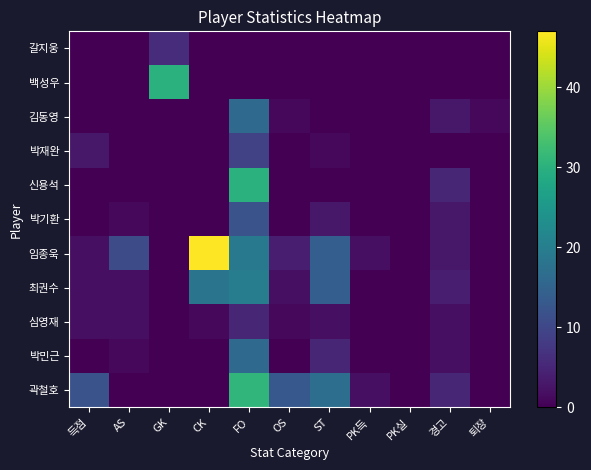

Reading left to right, what are all the values shown in this chart?

갈지웅: 득점=0	AS=0	GK=6	CK=0	FO=0	OS=0	ST=0	PK득=0	PK실=0	경고=0	퇴장=0
백성우: 득점=0	AS=0	GK=30	CK=0	FO=0	OS=0	ST=0	PK득=0	PK실=0	경고=0	퇴장=0
김동영: 득점=0	AS=0	GK=0	CK=0	FO=16	OS=1	ST=0	PK득=0	PK실=0	경고=3	퇴장=1
박재완: 득점=3	AS=0	GK=0	CK=0	FO=9	OS=0	ST=1	PK득=0	PK실=0	경고=0	퇴장=0
신용석: 득점=0	AS=0	GK=0	CK=0	FO=30	OS=0	ST=0	PK득=0	PK실=0	경고=5	퇴장=0
박기환: 득점=0	AS=1	GK=0	CK=0	FO=12	OS=0	ST=3	PK득=0	PK실=0	경고=3	퇴장=0
임종욱: 득점=2	AS=11	GK=0	CK=47	FO=19	OS=4	ST=14	PK득=2	PK실=0	경고=3	퇴장=0
최권수: 득점=2	AS=2	GK=0	CK=18	FO=20	OS=2	ST=14	PK득=0	PK실=0	경고=4	퇴장=0
심영재: 득점=2	AS=2	GK=0	CK=1	FO=5	OS=1	ST=2	PK득=0	PK실=0	경고=2	퇴장=0
박민근: 득점=0	AS=1	GK=0	CK=0	FO=16	OS=0	ST=5	PK득=0	PK실=0	경고=2	퇴장=0
곽철호: 득점=12	AS=0	GK=0	CK=0	FO=31	OS=13	ST=17	PK득=2	PK실=0	경고=5	퇴장=0